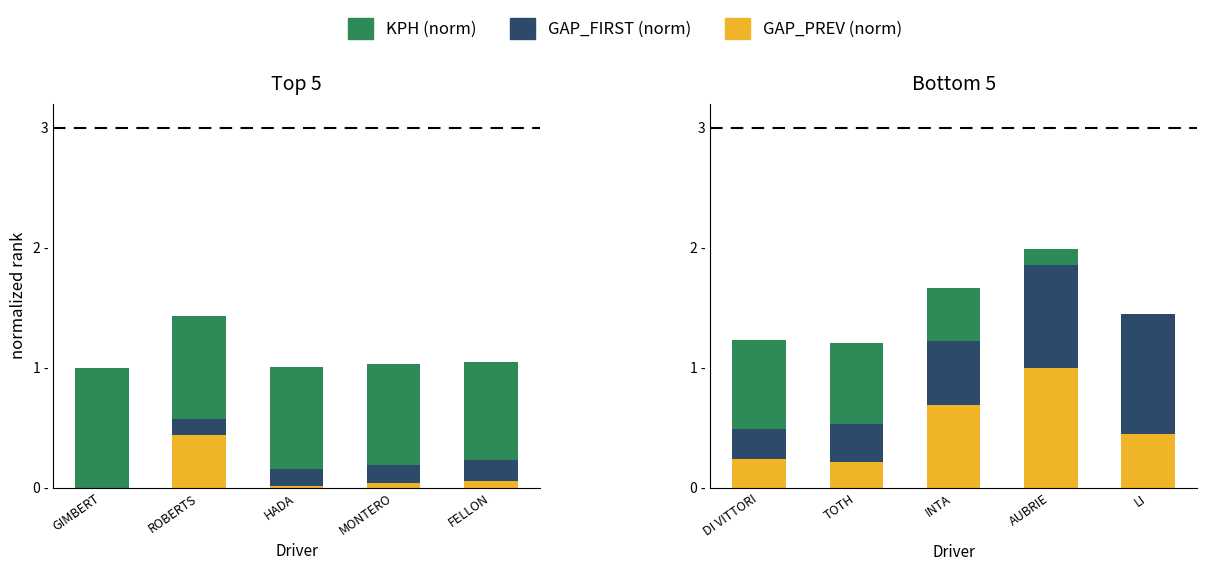

List the labels in order of KPH (norm) value, smallest first.

LI, AUBRIE, INTA, TOTH, DI VITTORI